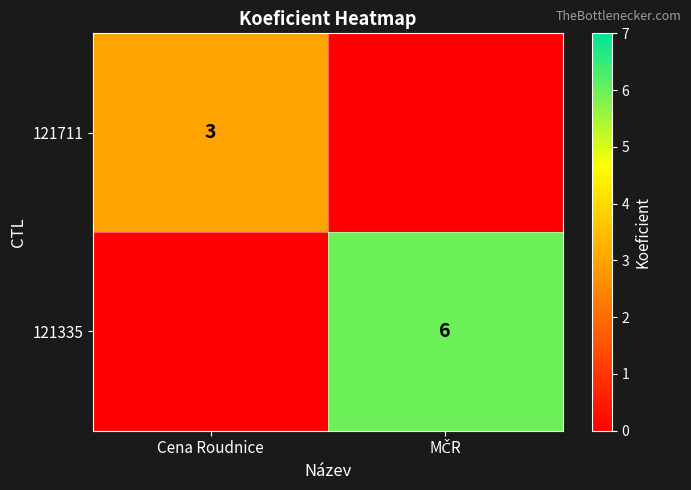

At which label is 121335 closest to 3?

Cena Roudnice